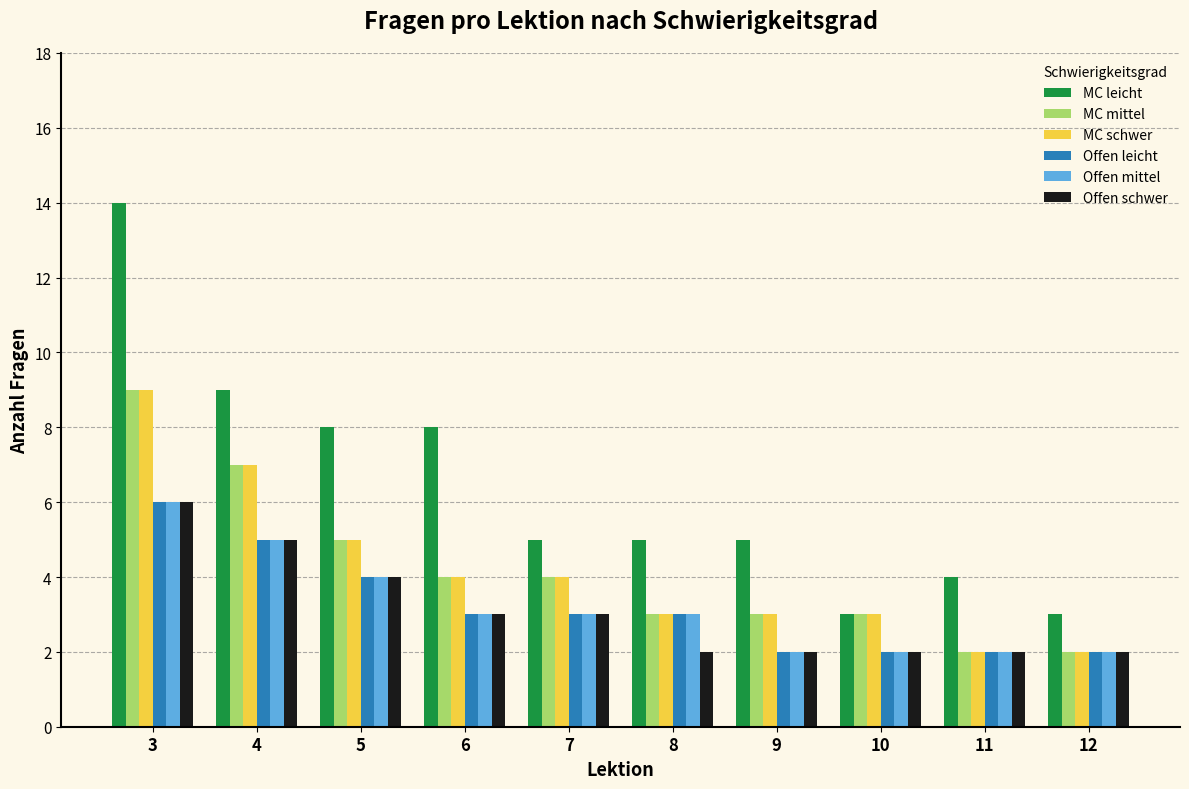

Which category has the highest value across all series?

3